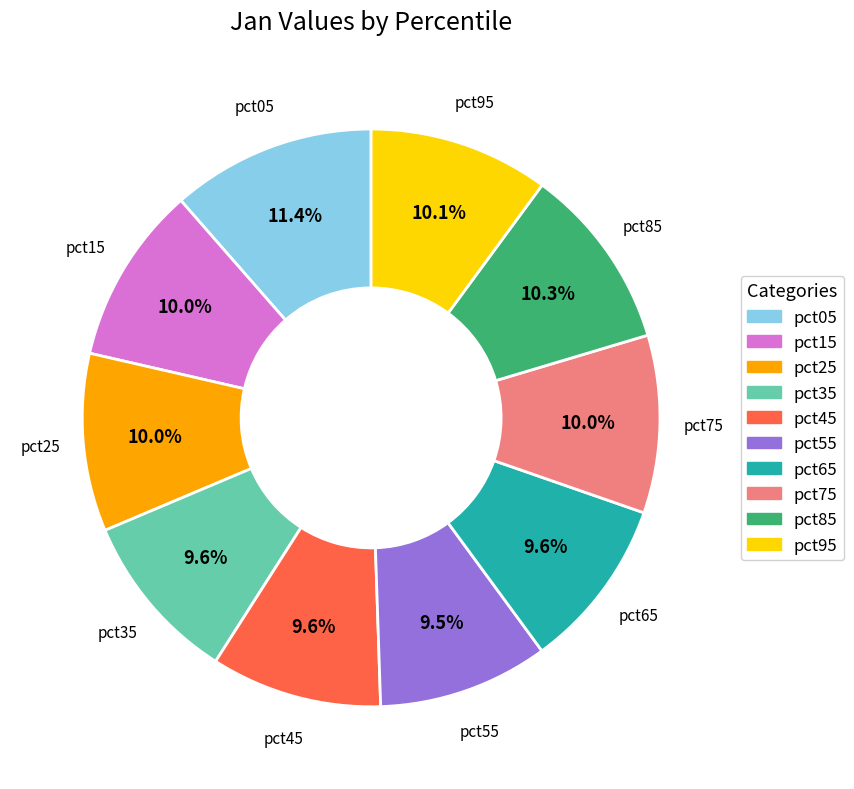

Which slice is the largest?

pct05